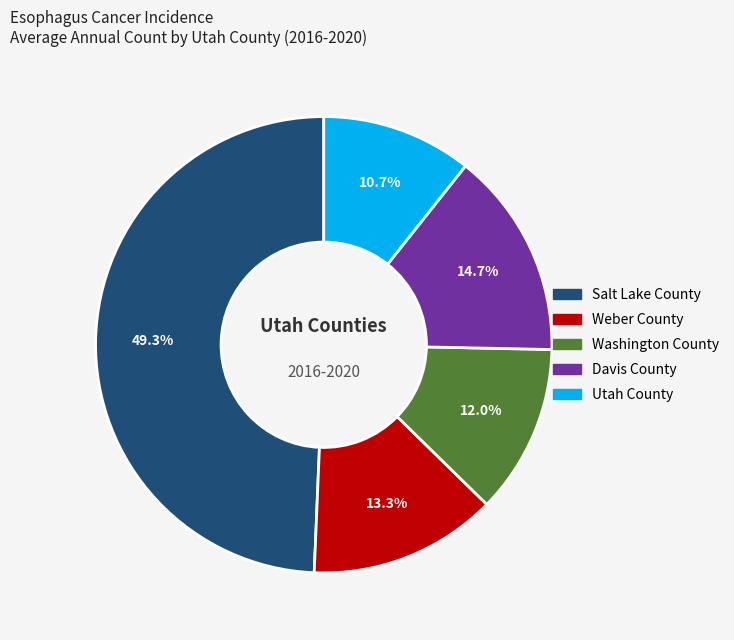

Which slice is the smallest?

Utah County